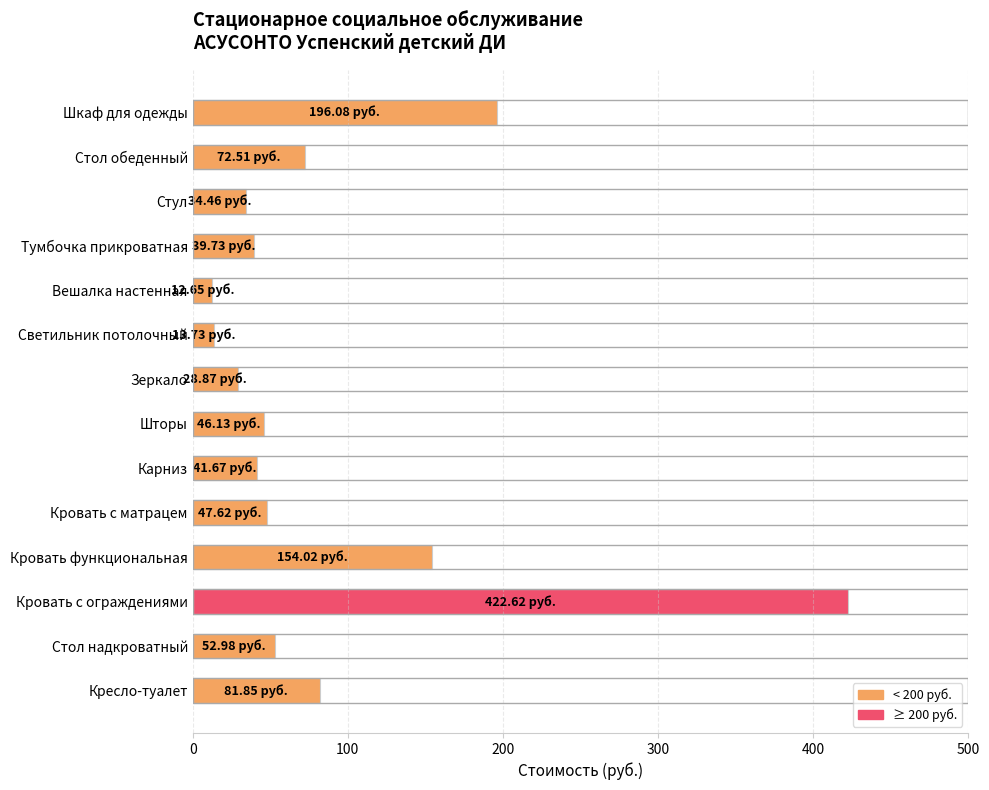

What is the greatest value displayed?

422.6